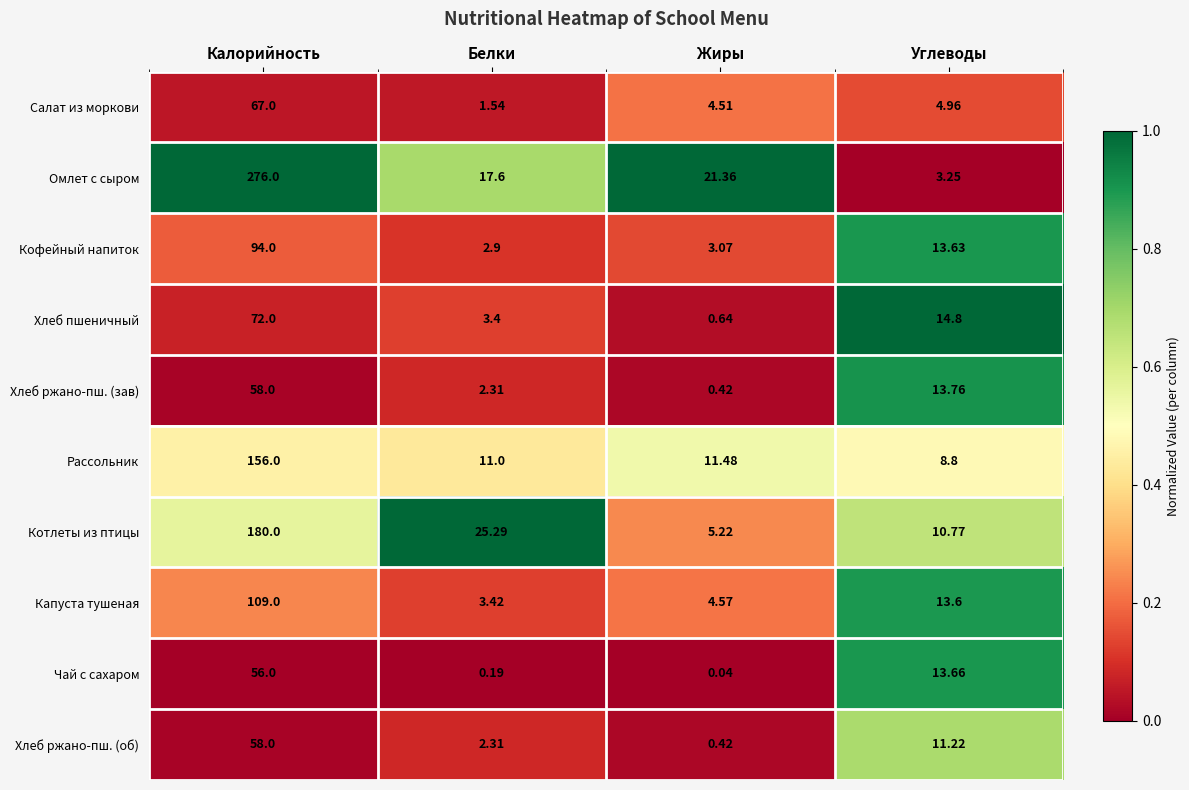

Which series changed the most between Калорийность and Белки?

Омлет с сыром